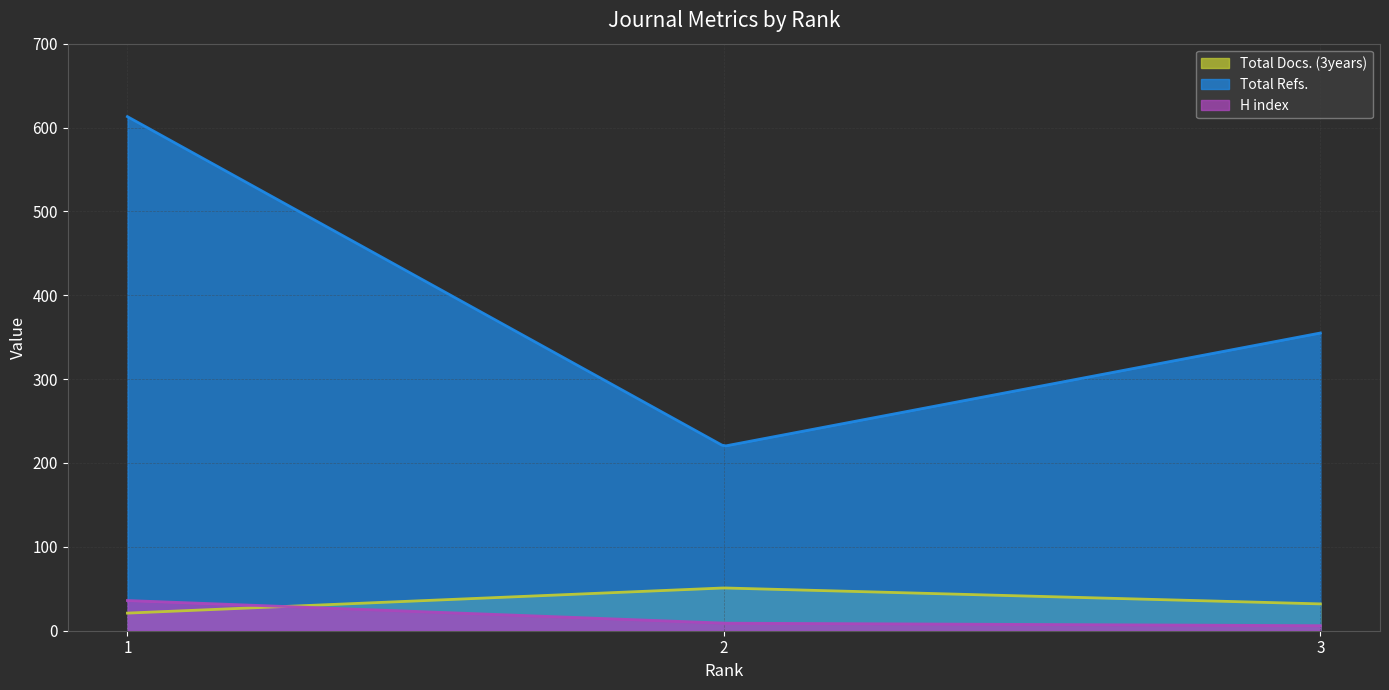

At which category does the chart reach its minimum across all series?

3